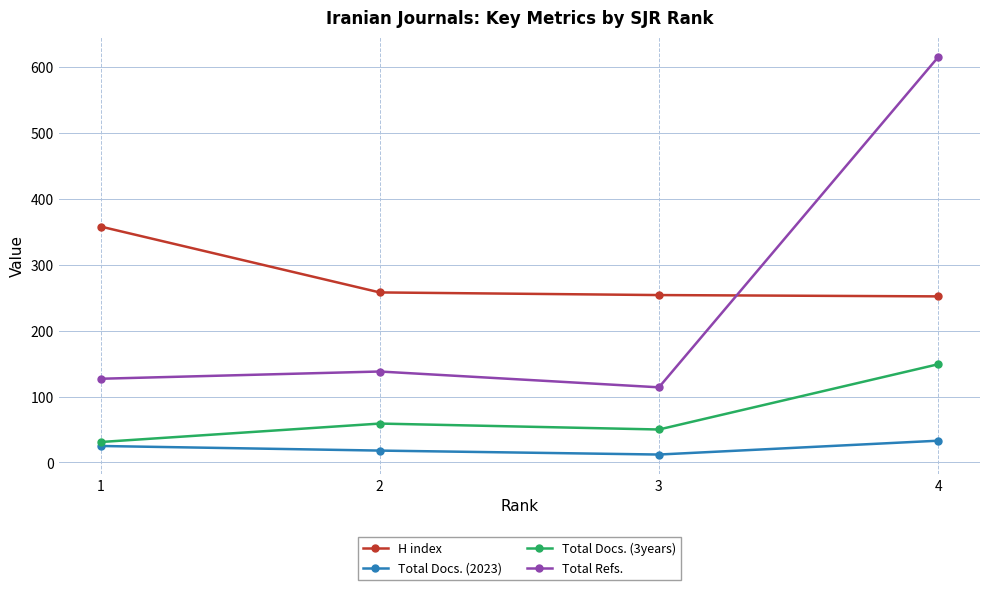

Which series has the largest total across all categories?

H index